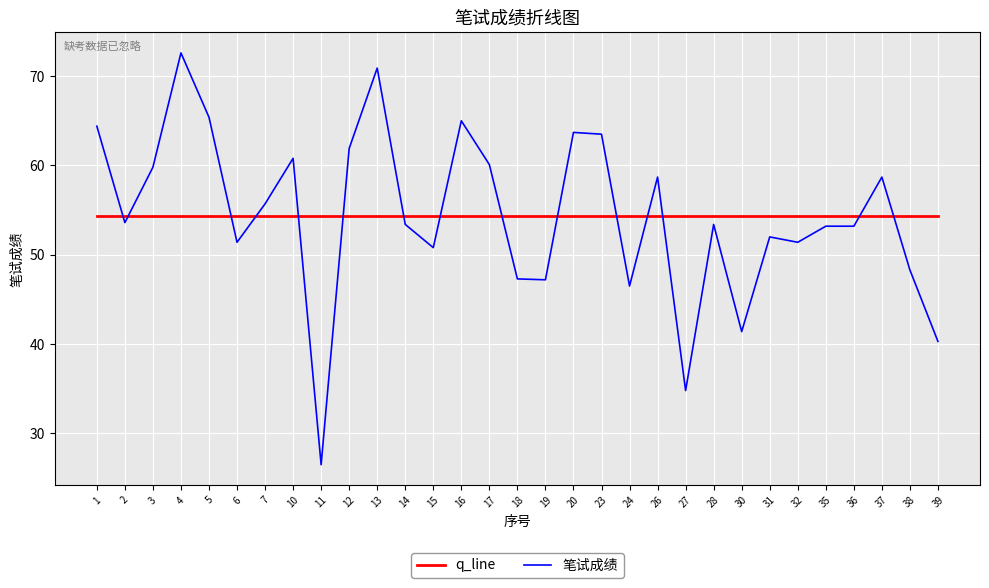

True or false: q_line and 笔试成绩 intersect in this chart.

True